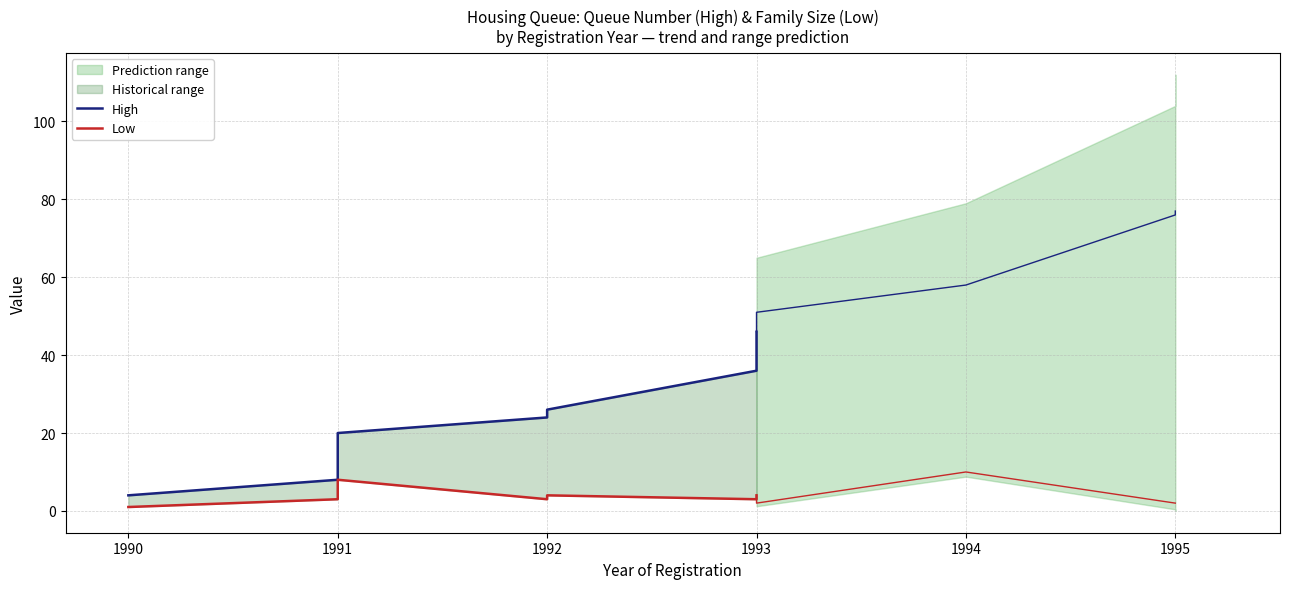

What is the spread (max minus min) of values at 1993?

33